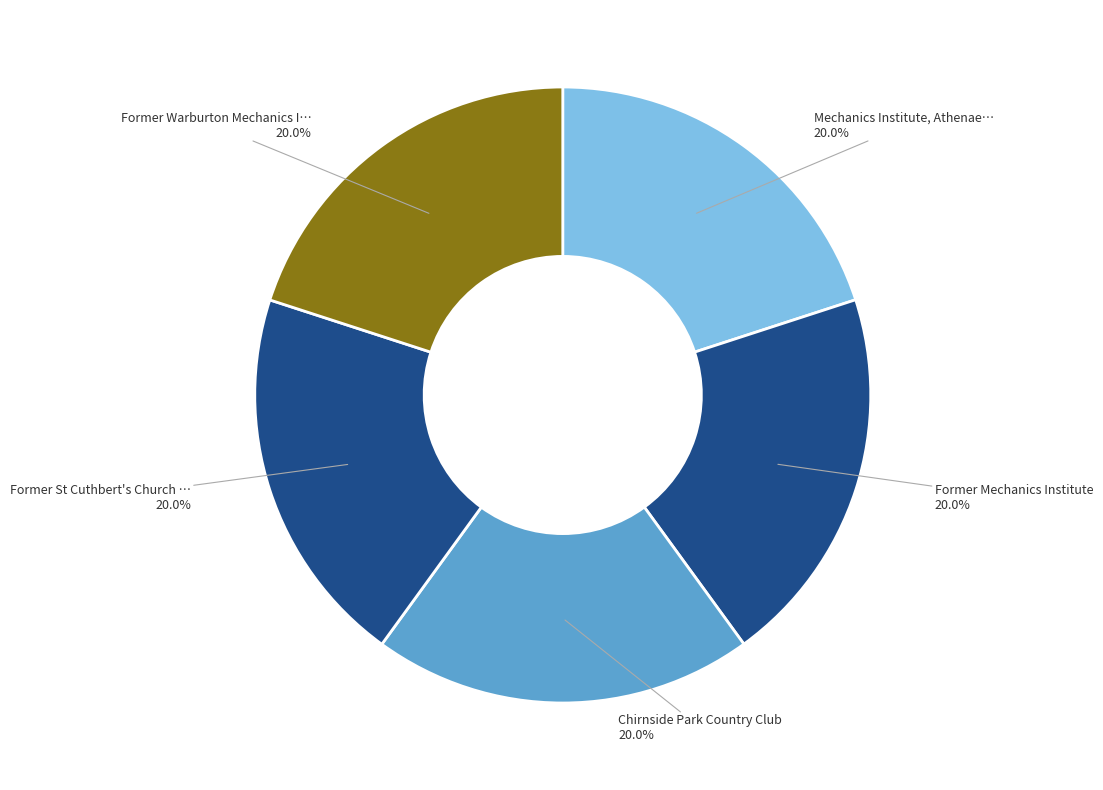

How many slices are in this pie chart?

5